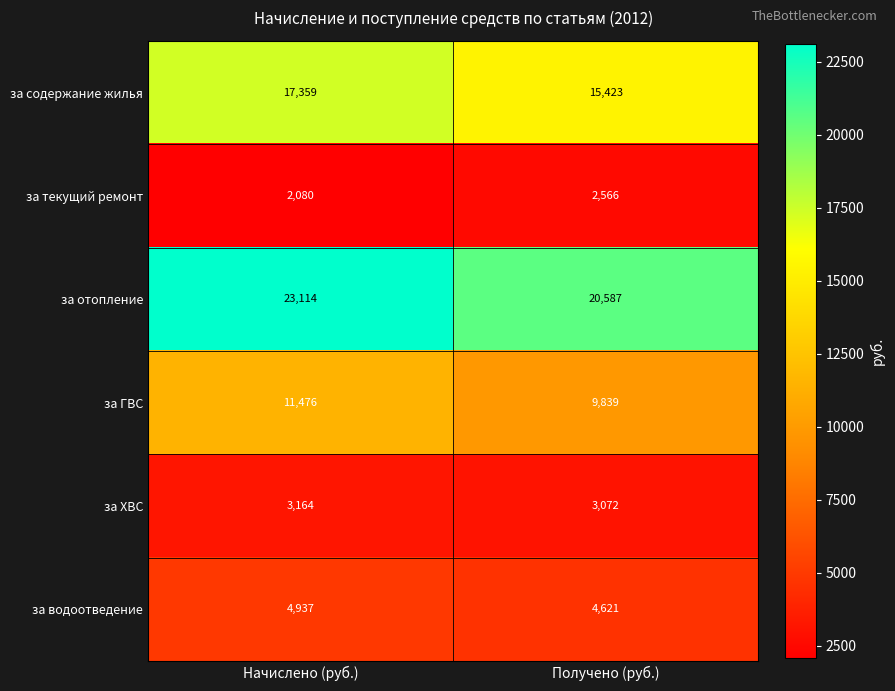

Reading left to right, transcribe all the data shown in this chart.

за содержание жилья: 17359	15423
за текущий ремонт: 2080	2566
за отопление: 23114	20587
за ГВС: 11476	9839
за ХВС: 3164	3072
за водоотведение: 4937	4621